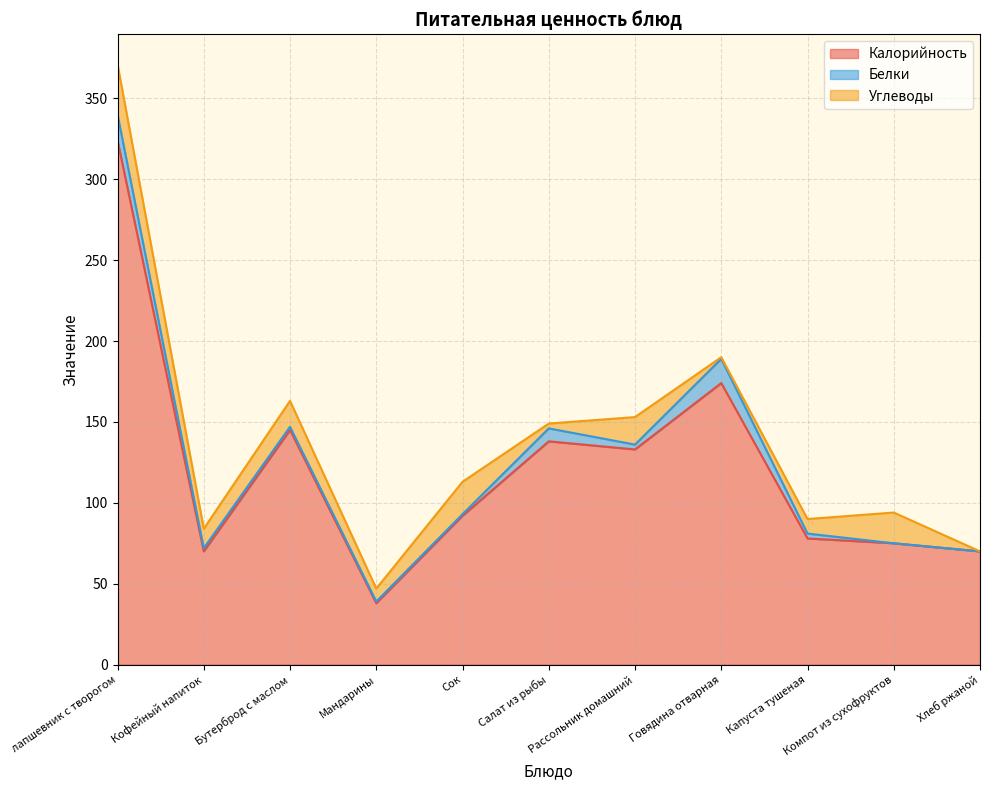

List the series in order of their peak value, highest first.

Калорийность, Углеводы, Белки